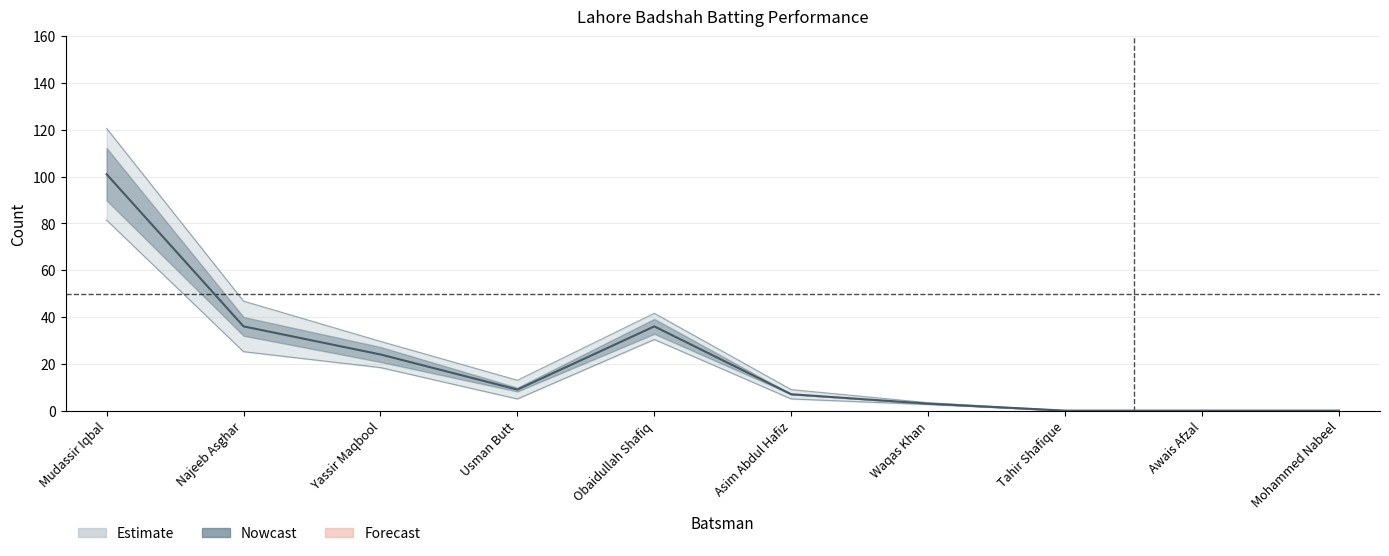

At which category is the sum across all series the highest?

Mudassir Iqbal